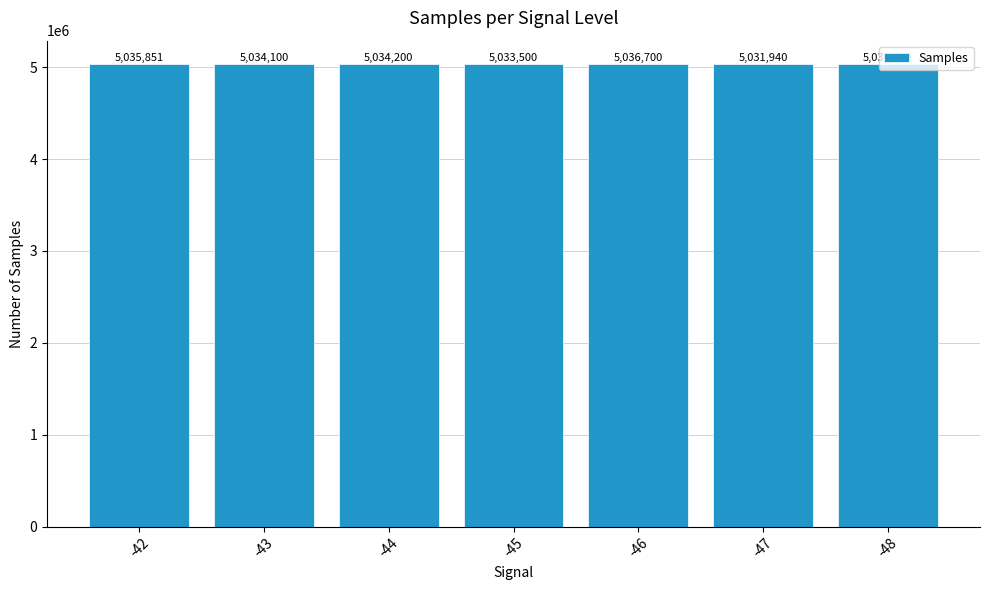

At which category does the chart reach its peak across all series?

-46